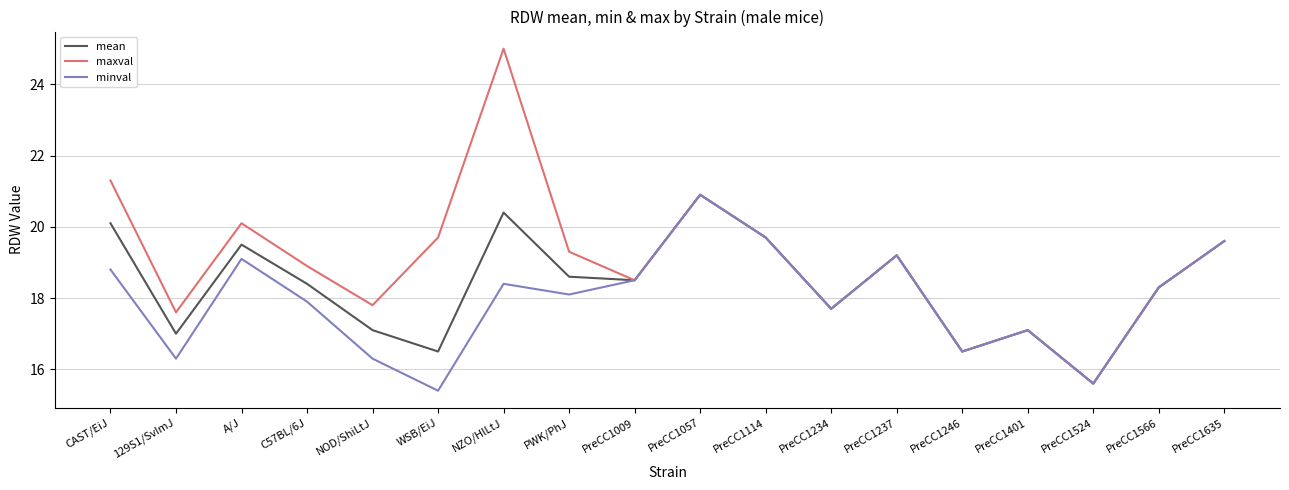

In maxval, how many points are higher than both neighbors (excluding endpoints)?

5